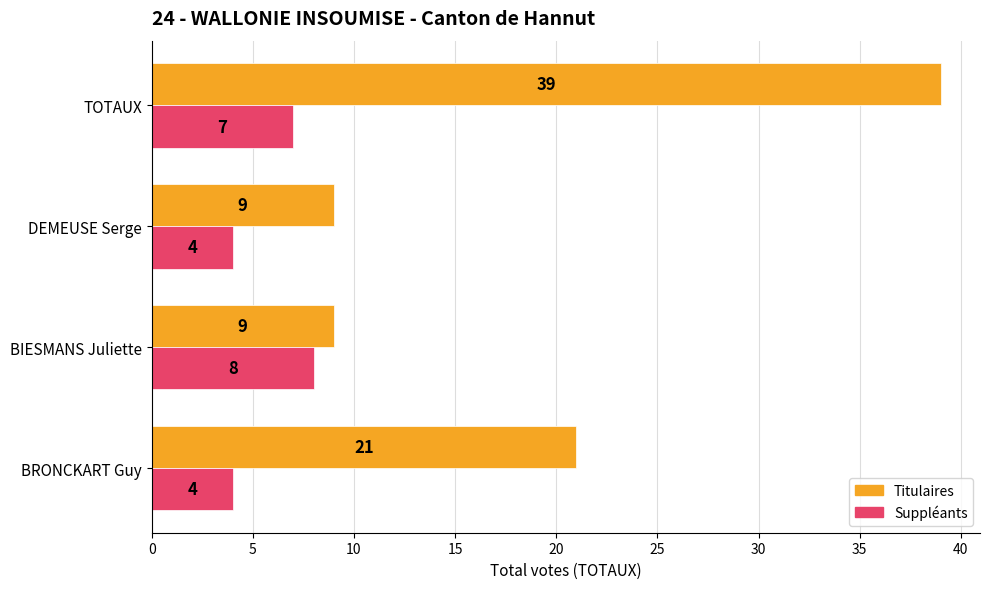

Rank the series by their average value, from lowest to highest.

Suppléants, Titulaires